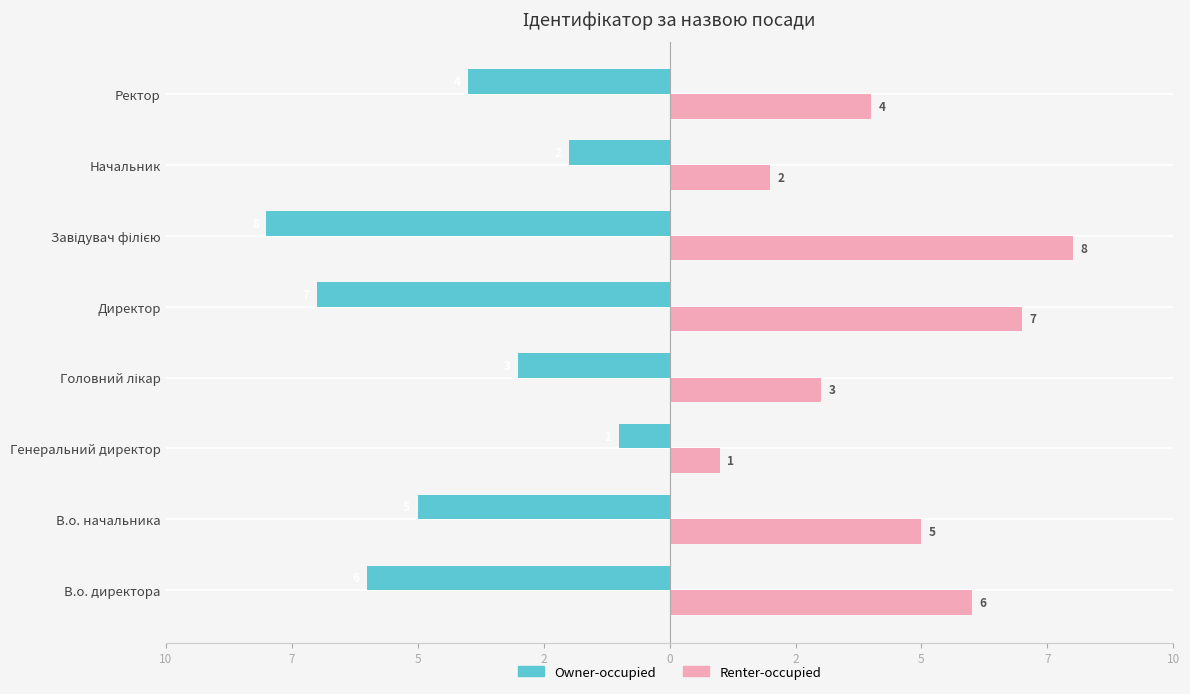

Which series has the largest total across all categories?

Renter-occupied